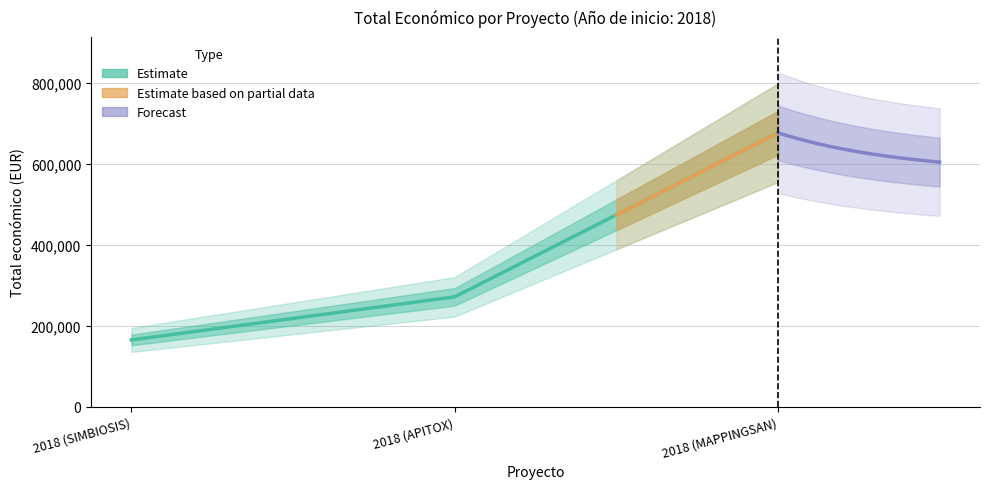

What is the maximum value shown in the chart?

677425